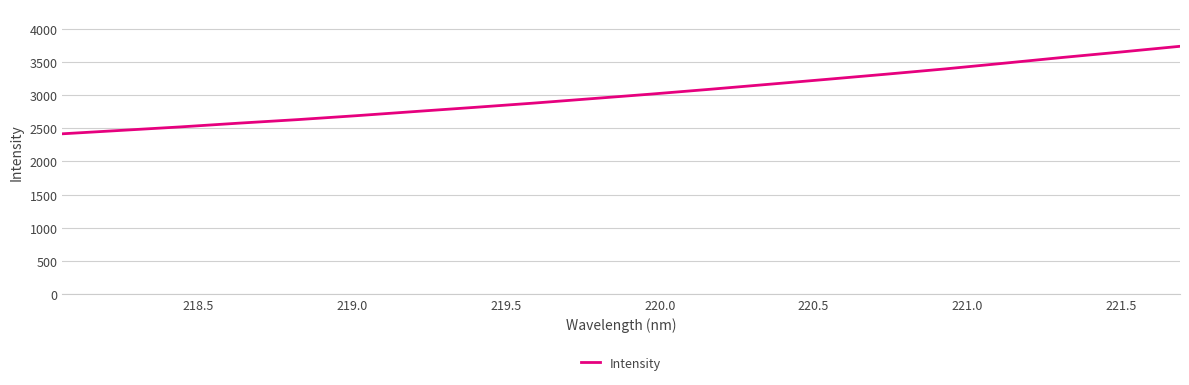

What is the difference between the maximum and minimum values?

1316.7